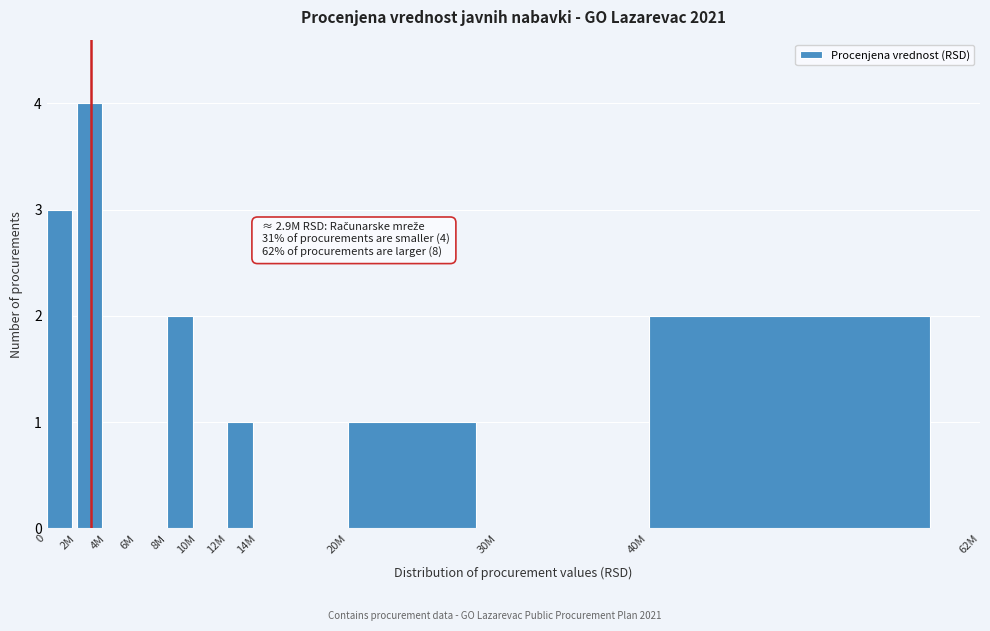

Reading left to right, list all the values displayed in this chart.

0=3	2M=4	4M=0	6M=0	8M=2	10M=0	12M=1	14M=0	20M=1	30M=0	40M=2